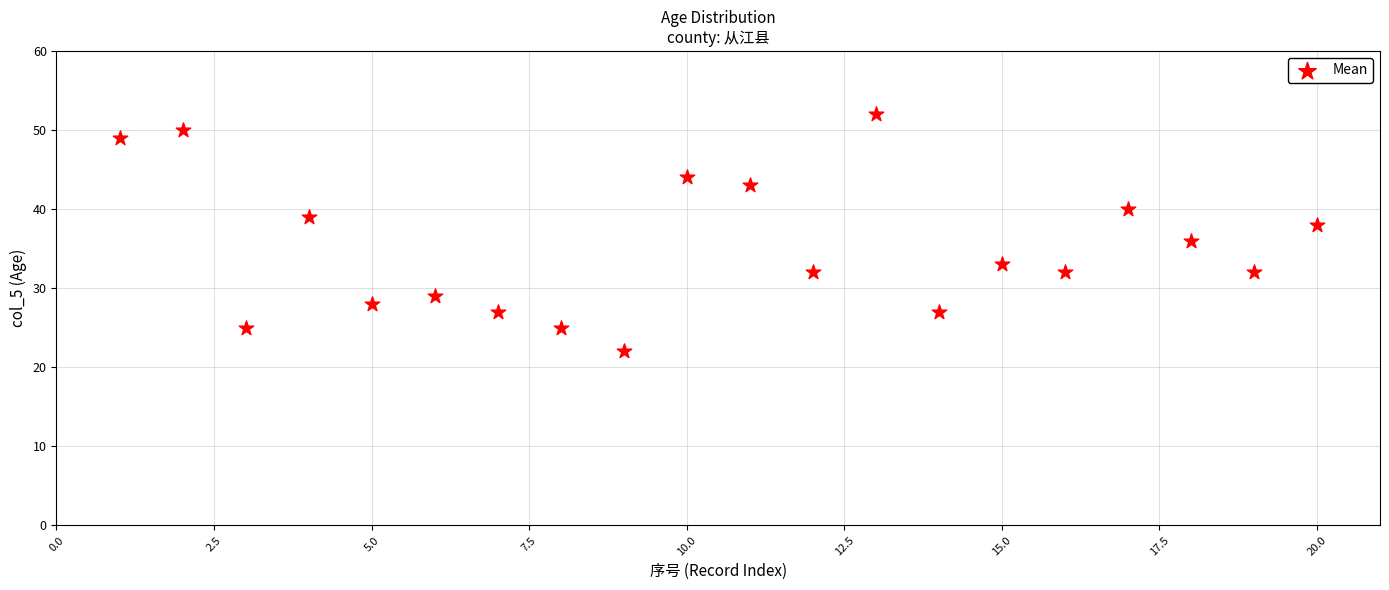

What is the range of X values (max minus min)?

19